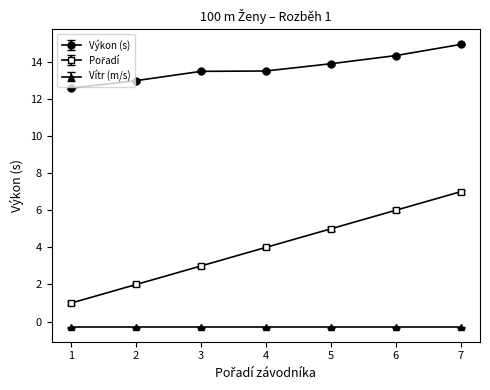

At which label does Výkon (s) reach its peak?

7